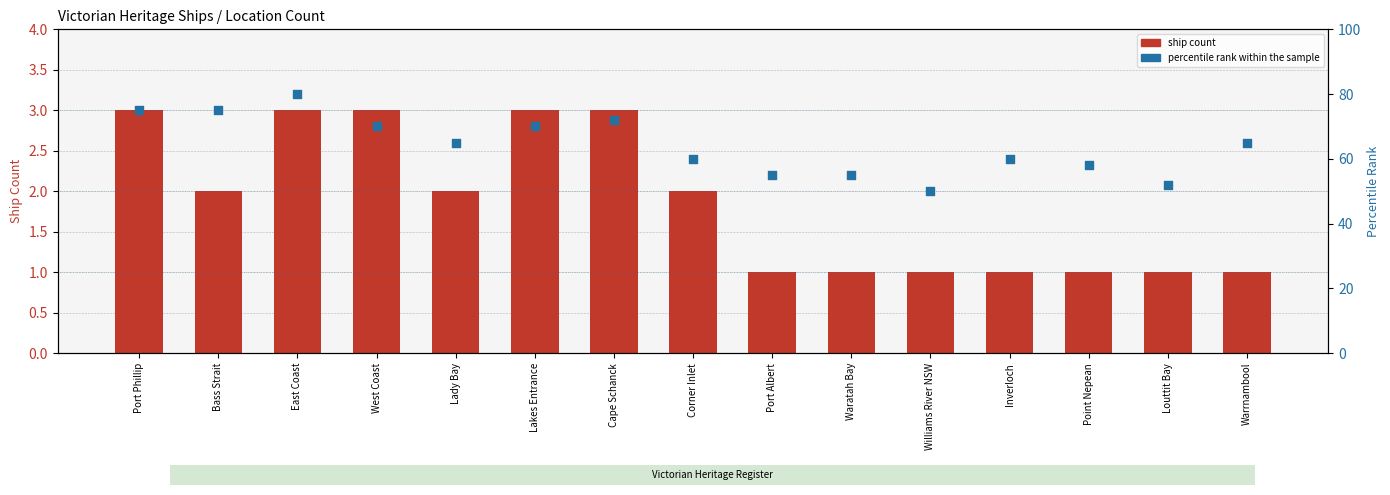

What is the total value across all series at Port Phillip?

78